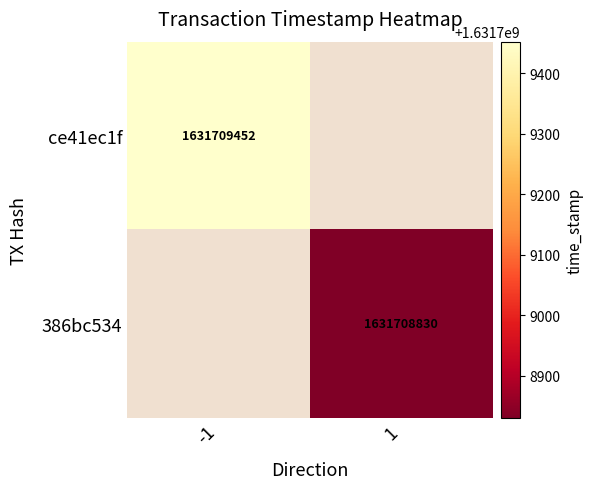

Between 0 and 1, which series saw the biggest shift?

ce41ec1f